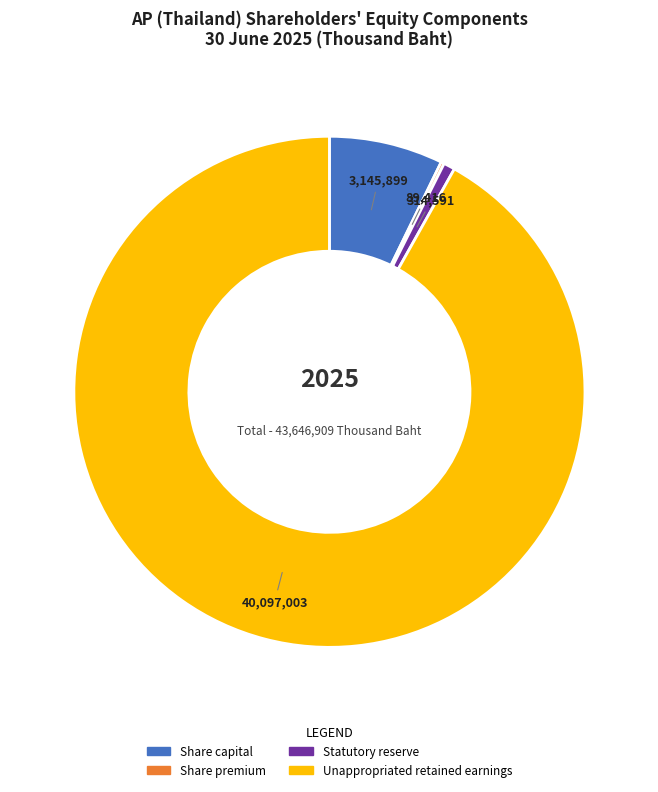

Which slice is the largest?

Unappropriated retained earnings